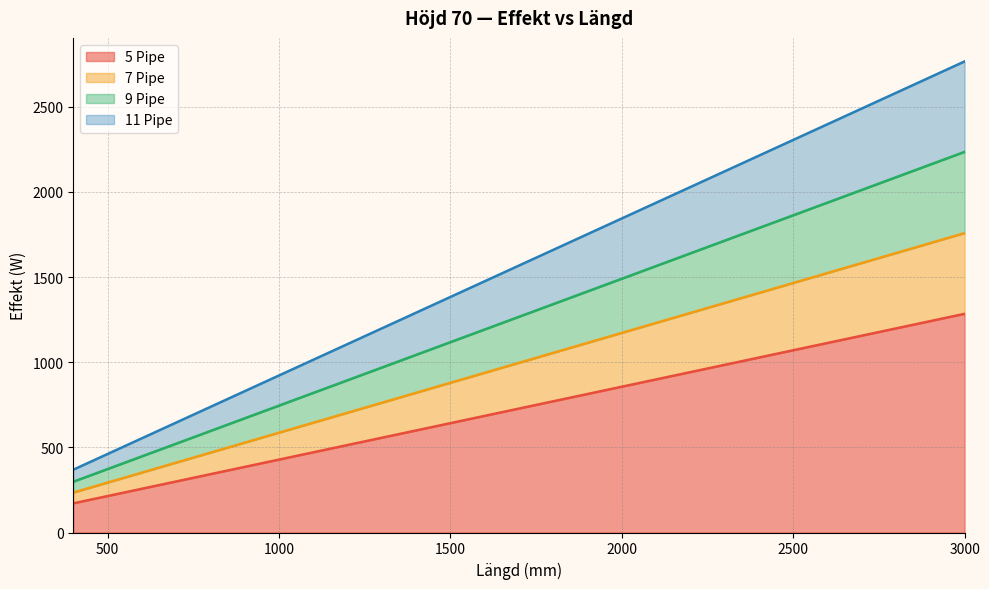

What is the total value across all series at 3000?

2766.0